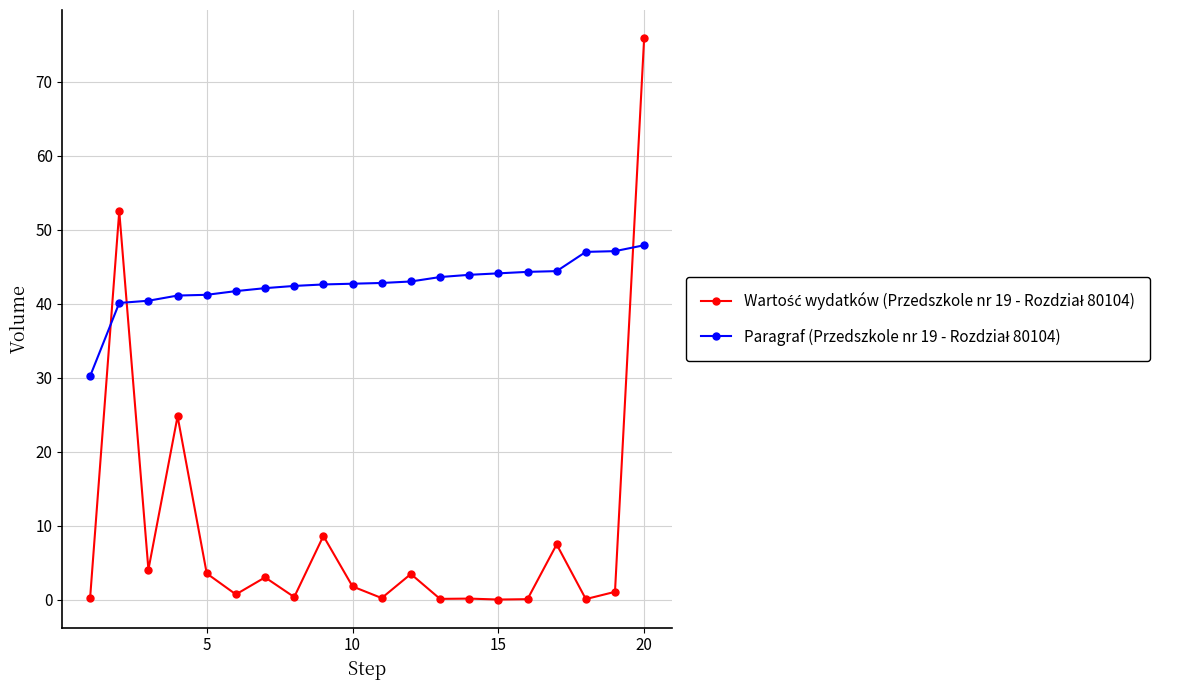

What is the maximum value shown in the chart?

75.9